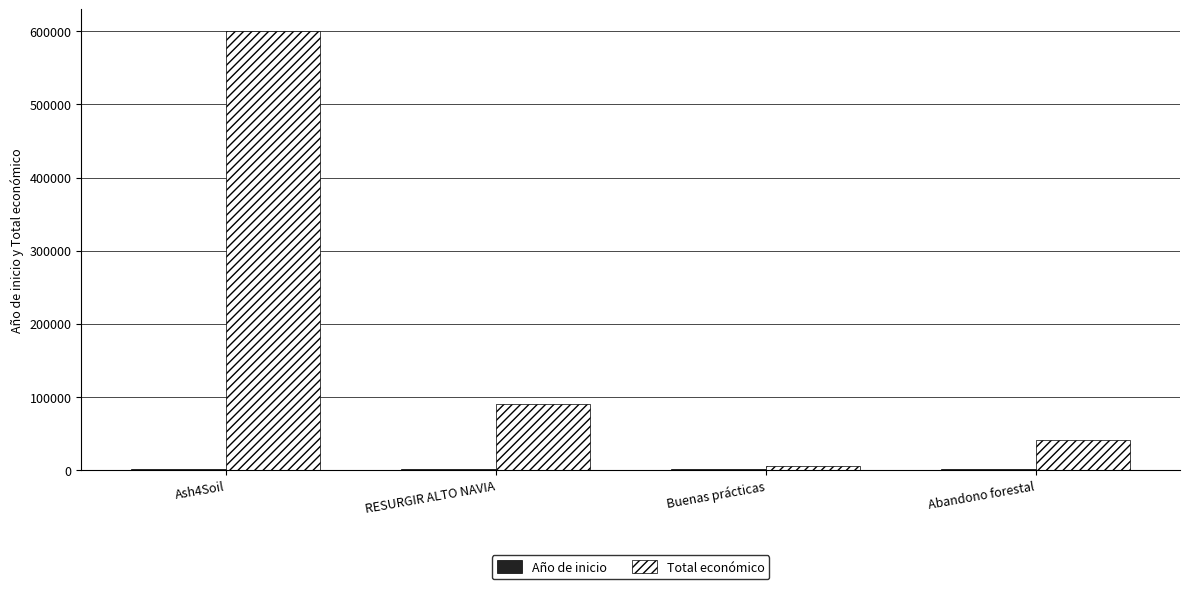

At which category is the sum across all series the highest?

Ash4Soil